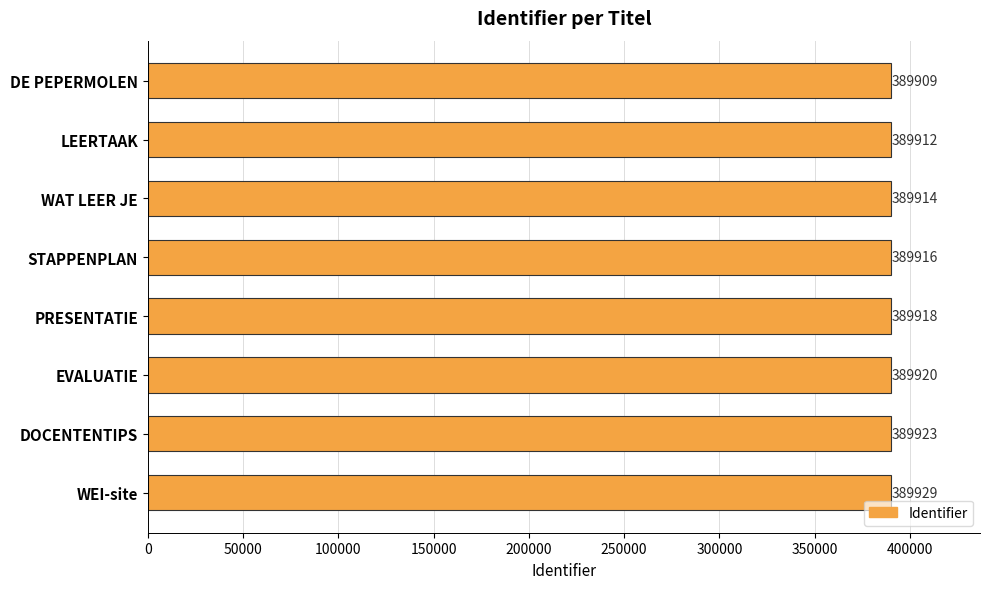

The value at LEERTAAK is 519082. True or false?

False